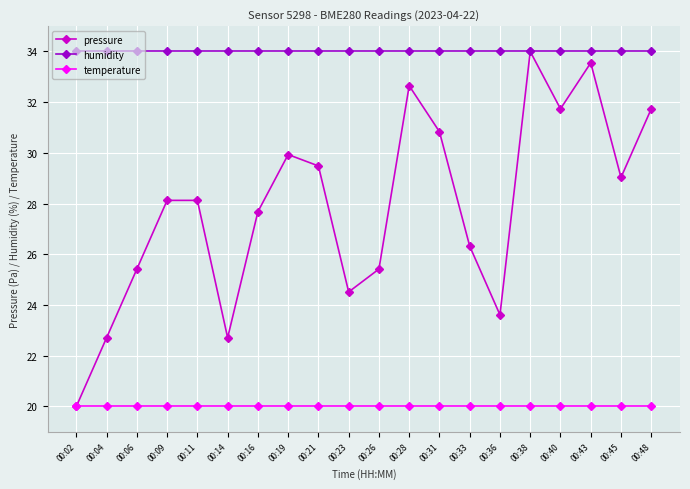

The temperature series shows 32.3 at 00:43. True or false?

False